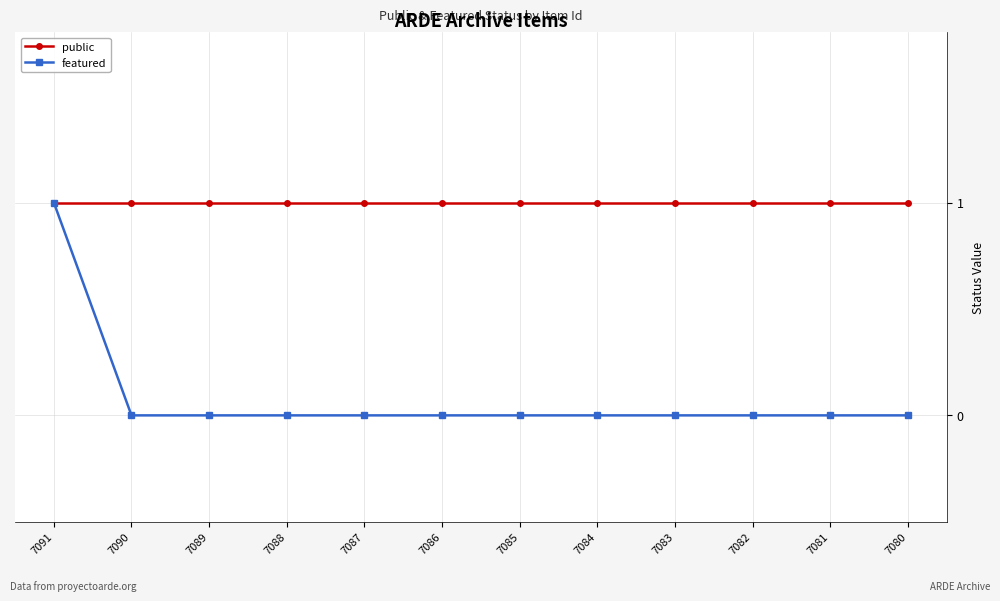

The public series shows 1 at 7089. True or false?

True